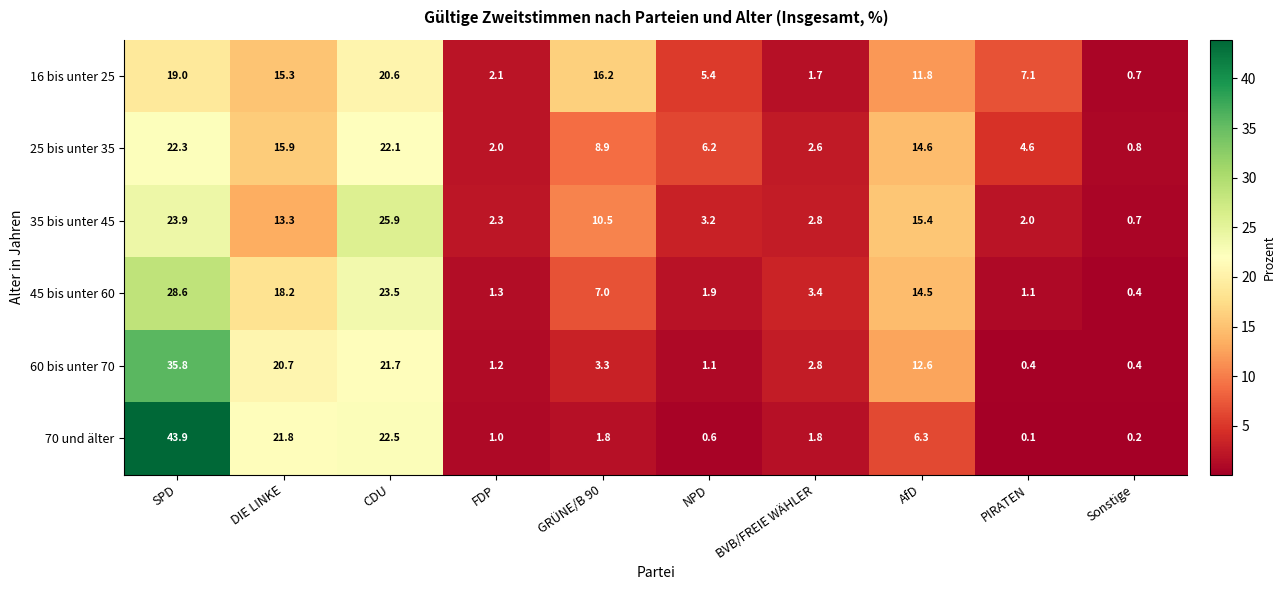

True or false: 60 bis unter 70 has a value of 1.9 at NPD.

False